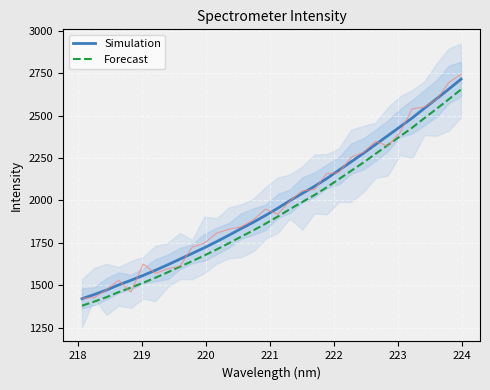

What is the average value of the Simulation series?

1980.8